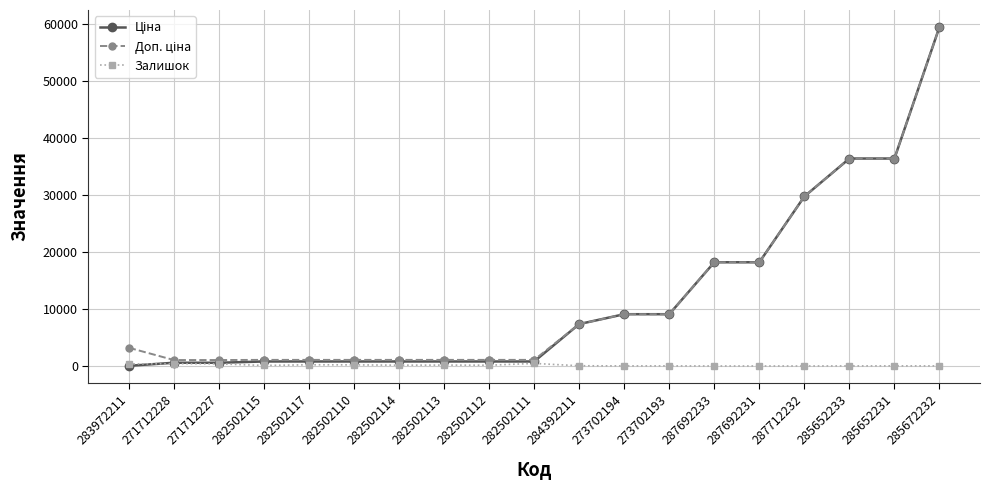

Count the number of data series in this chart.

3